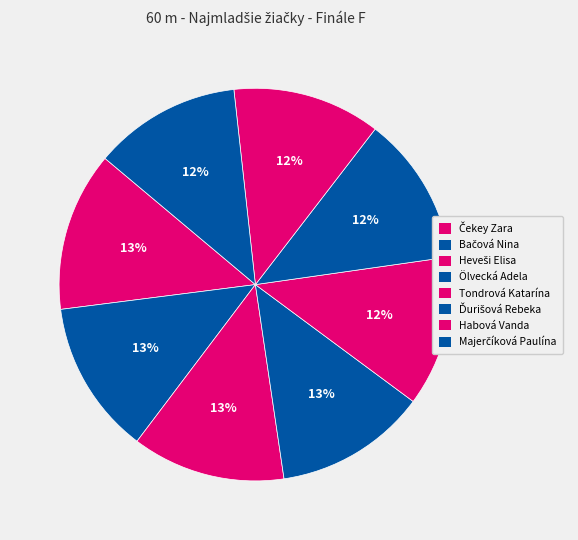

Is there any slice that represents more than half of the pie?

No